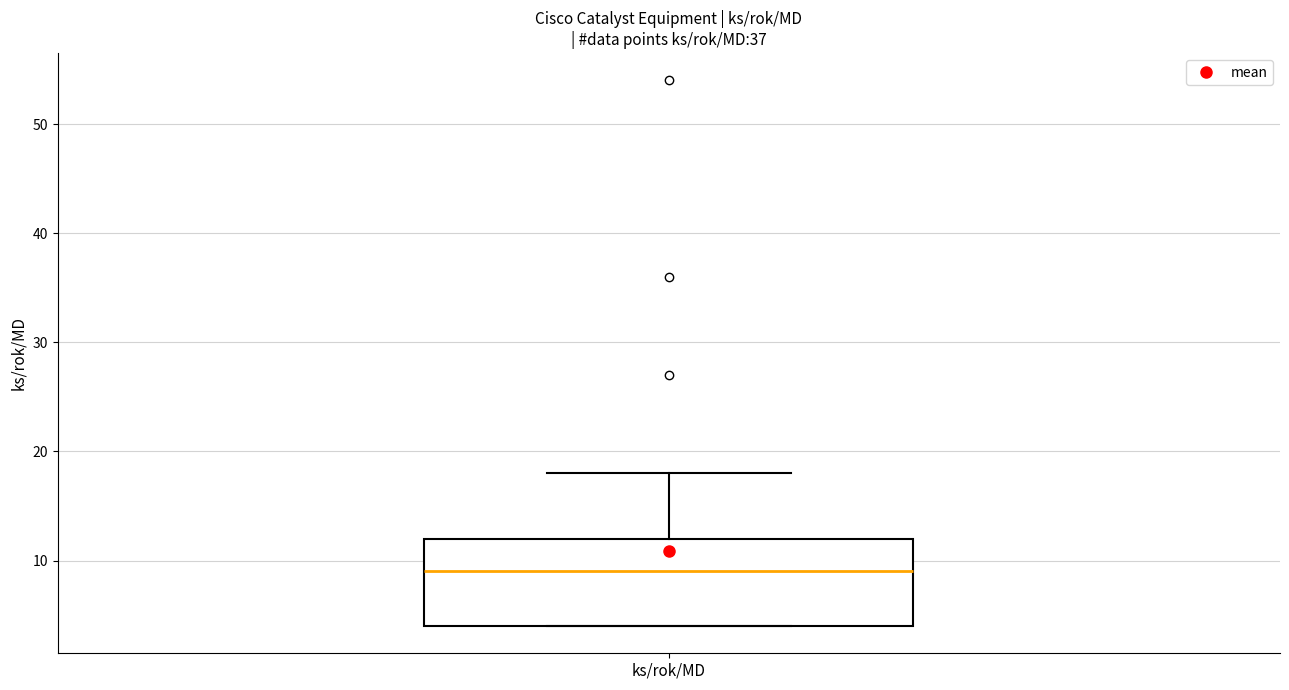

Read this box plot against the y-axis: the position of the median line, the range covered by the box, and the ends of both whiskers. The values are not printed on the chart, so give them approximately, as read against the axis.

median 9, box 4 to 12, whiskers 4 to 18